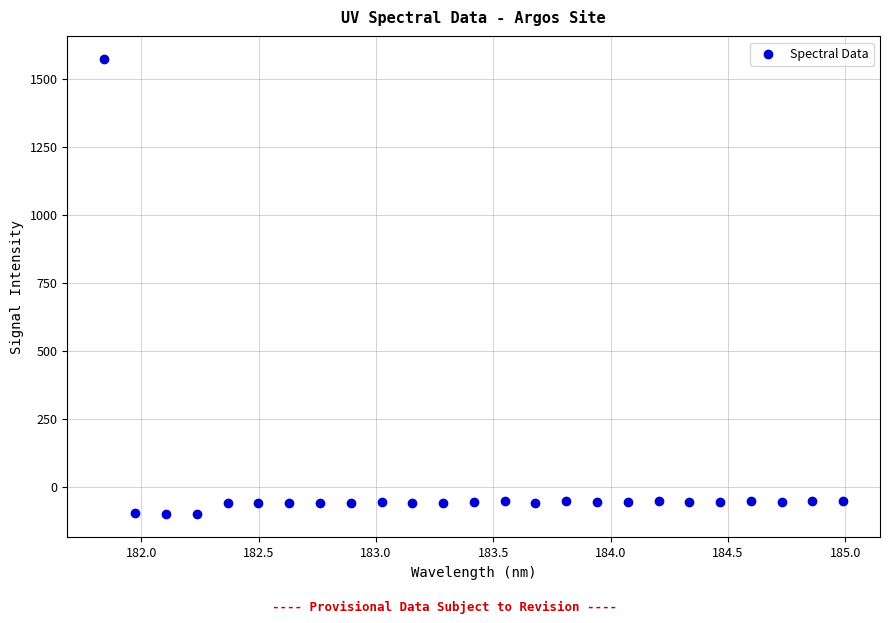

What is the range of X values (max minus min)?

3.1